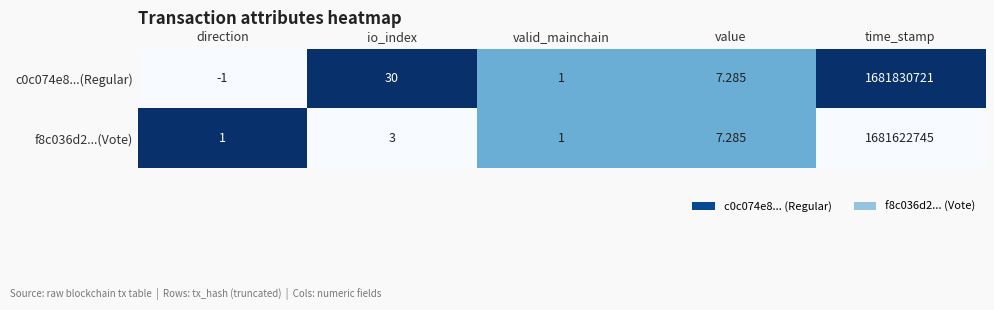

Rank the categories by c0c074e8...(Regular) value from highest to lowest.

time_stamp, io_index, value, valid_mainchain, direction